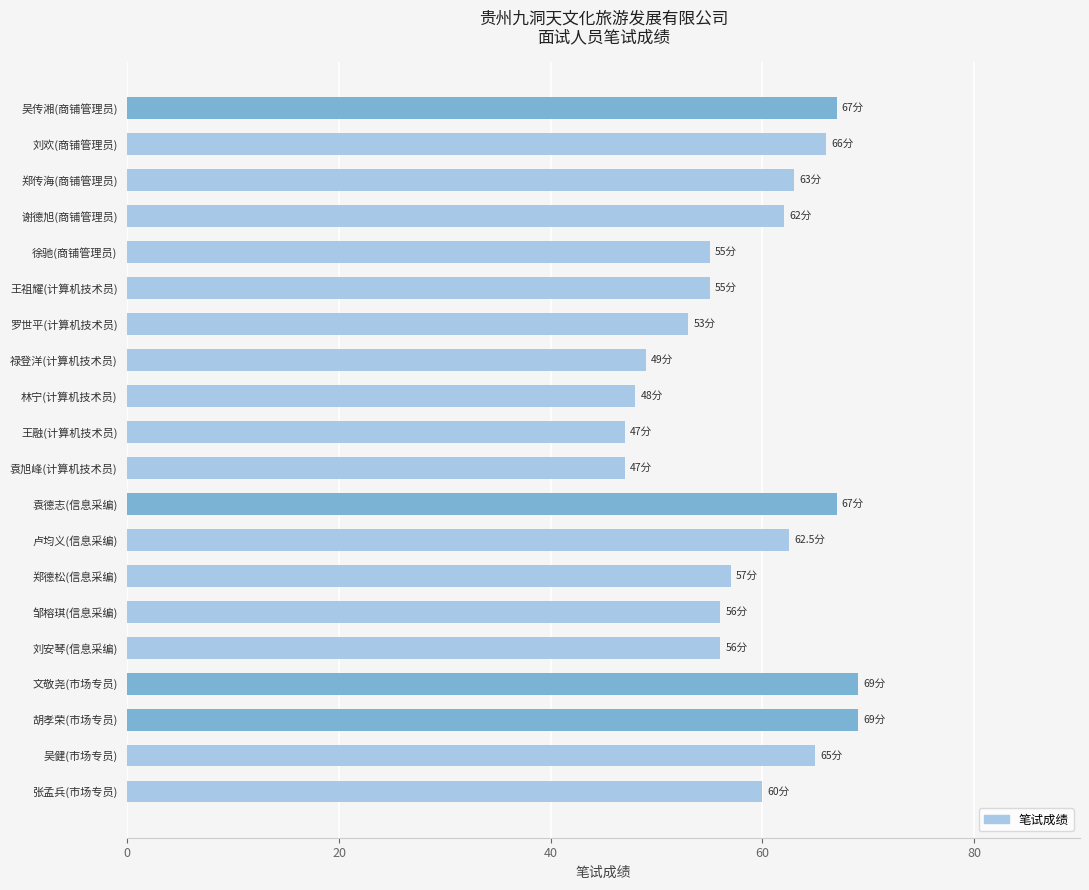

True or false: the data shows 87.5 at 邹榕琪(信息采编).

False